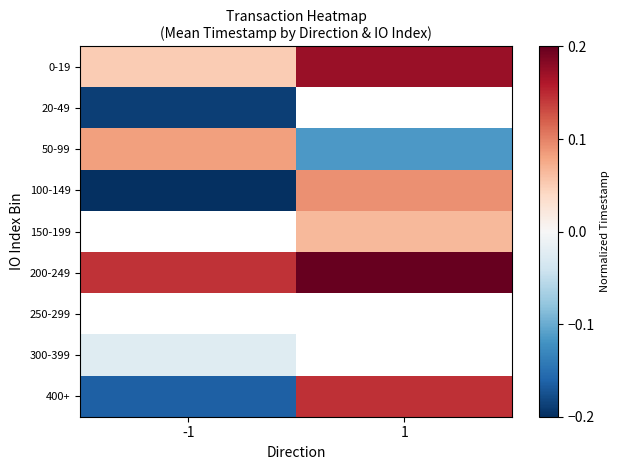

At which label does 150-199 reach its minimum?

-1